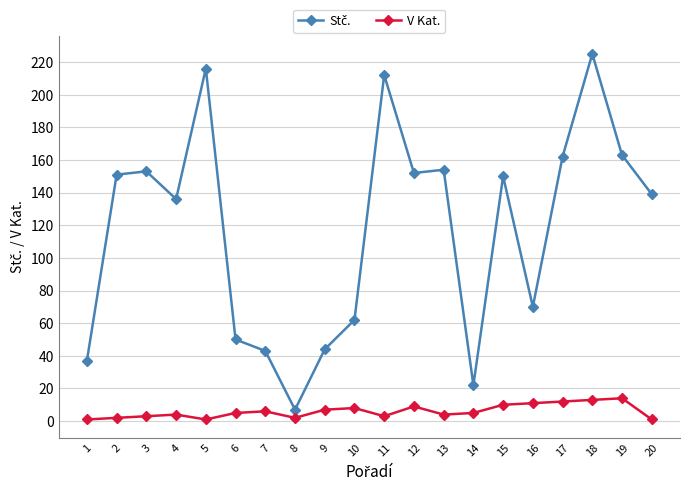

The V Kat. series shows 1 at 20. True or false?

True